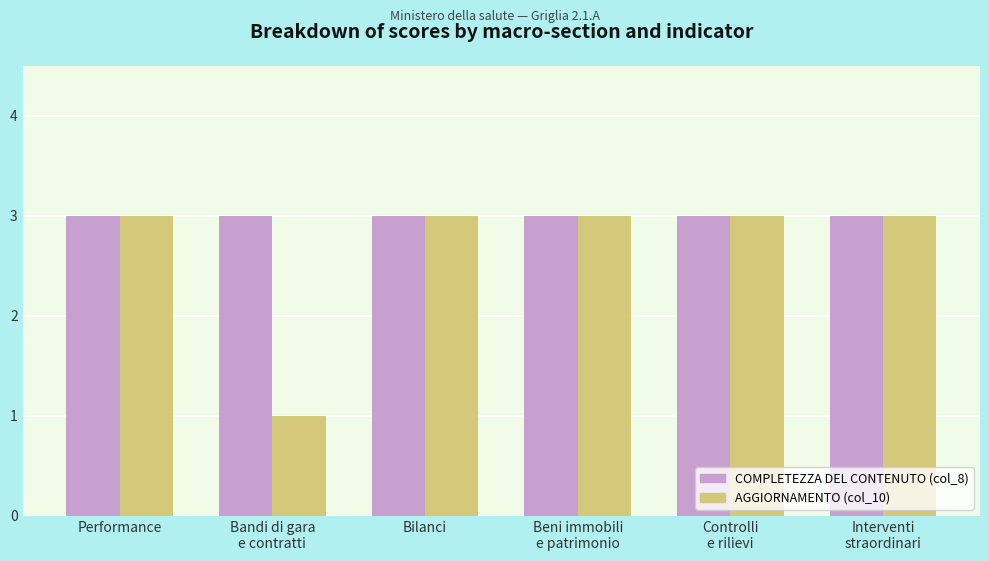

What is the sum of all AGGIORNAMENTO (col_10) values?

16